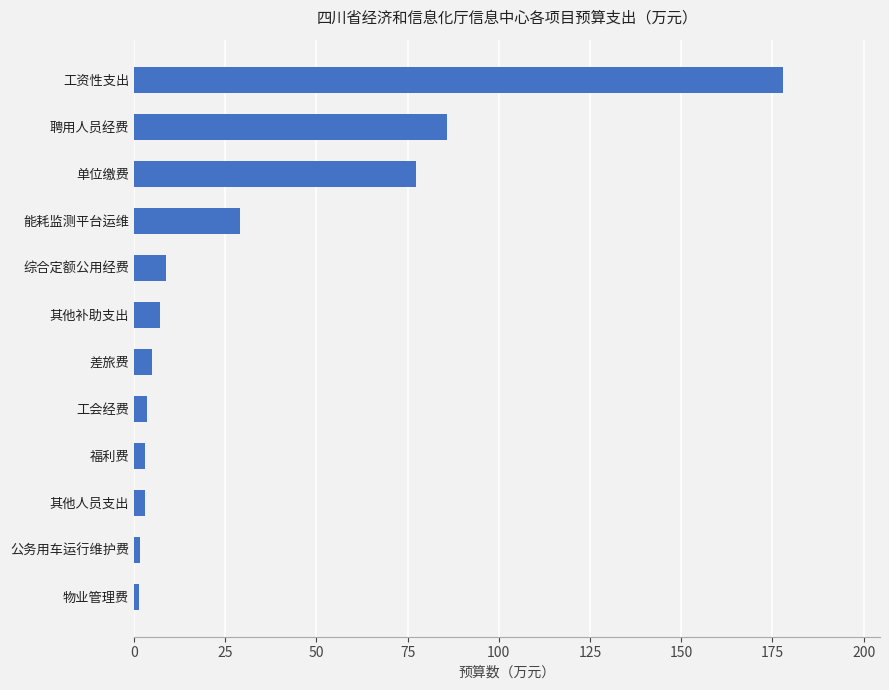

The value at 其他补助支出 is 7.2. True or false?

True